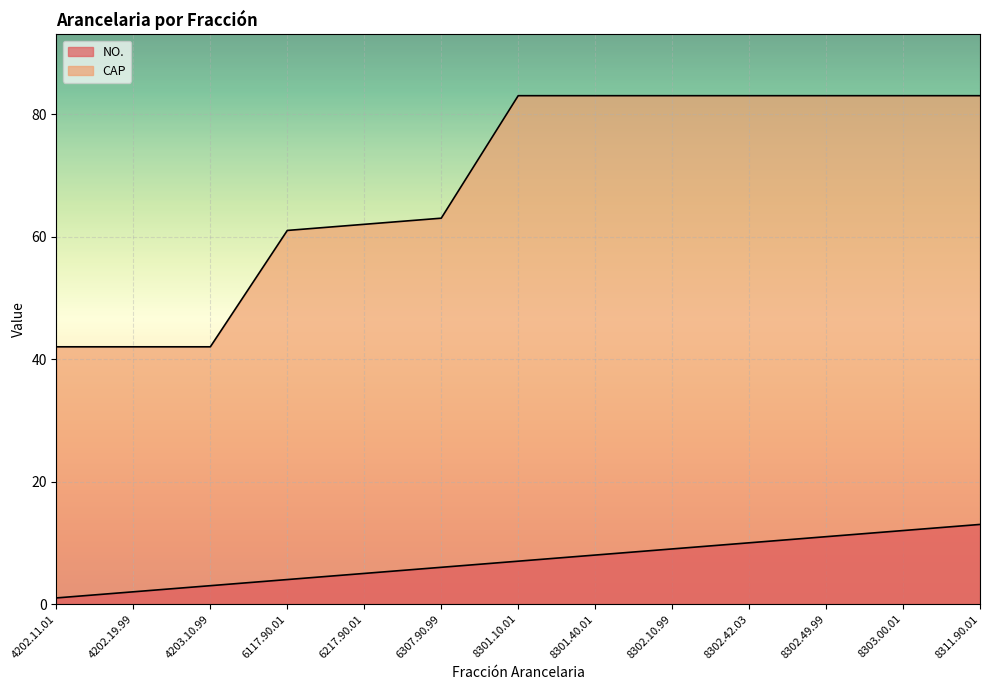

Between 8311.90.01 and 8302.10.99, which is larger?

8311.90.01